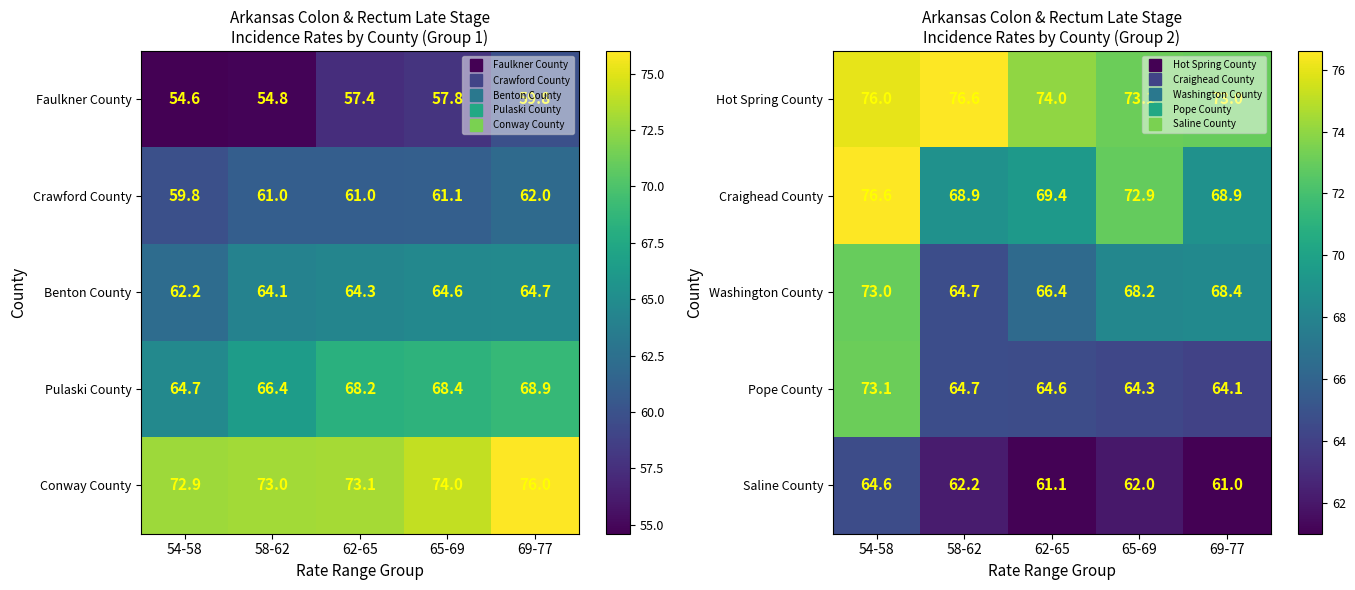

True or false: Pope County has a value of 41.7 at 69-77.

False